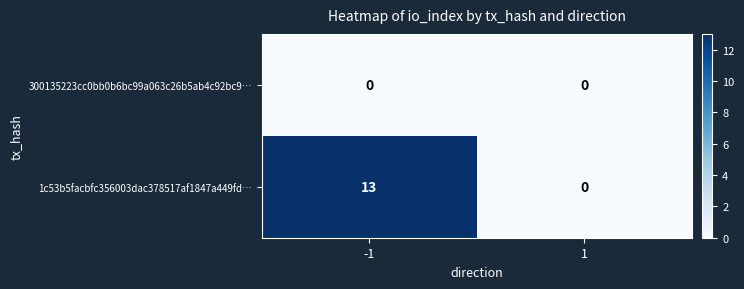

List the series in order of their peak value, lowest first.

300135223cc0bb0b6bc99a063c26b5ab4c92bc9…, 1c53b5facbfc356003dac378517af1847a449fd…